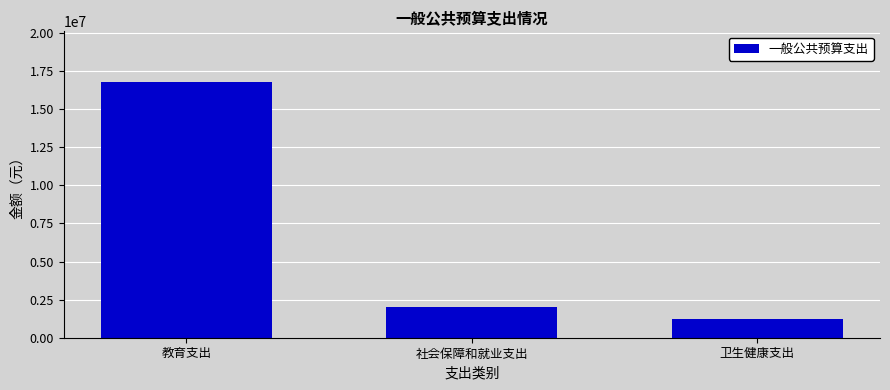

What is the sum of the values at 卫生健康支出 and 社会保障和就业支出?

3246716.7